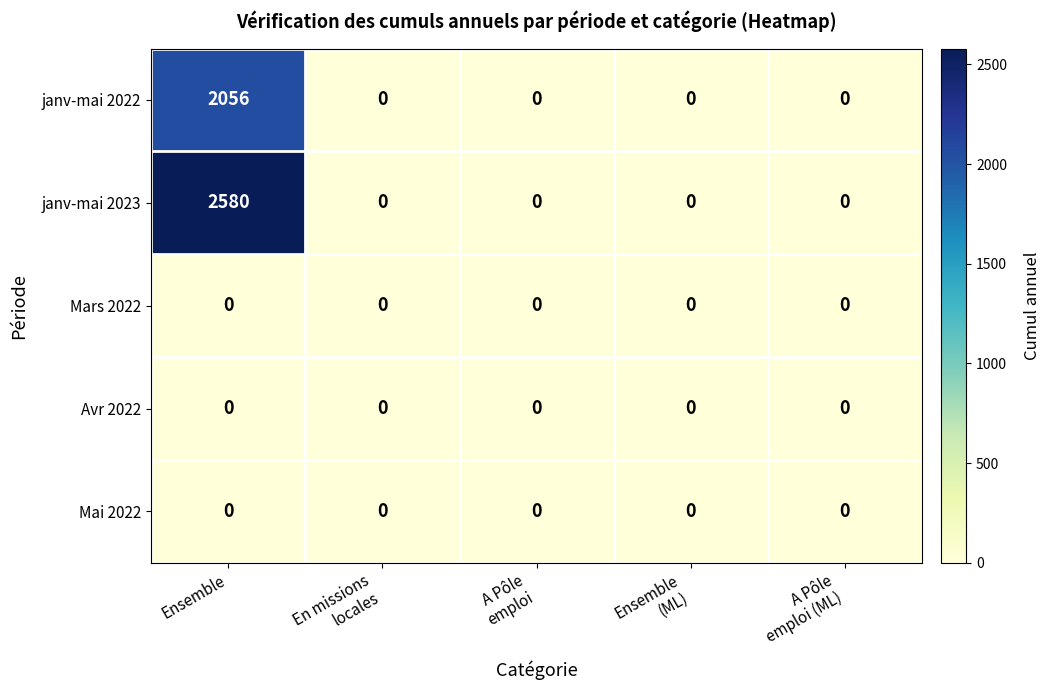

How many values in the janv-mai 2023 series exceed 0?

1